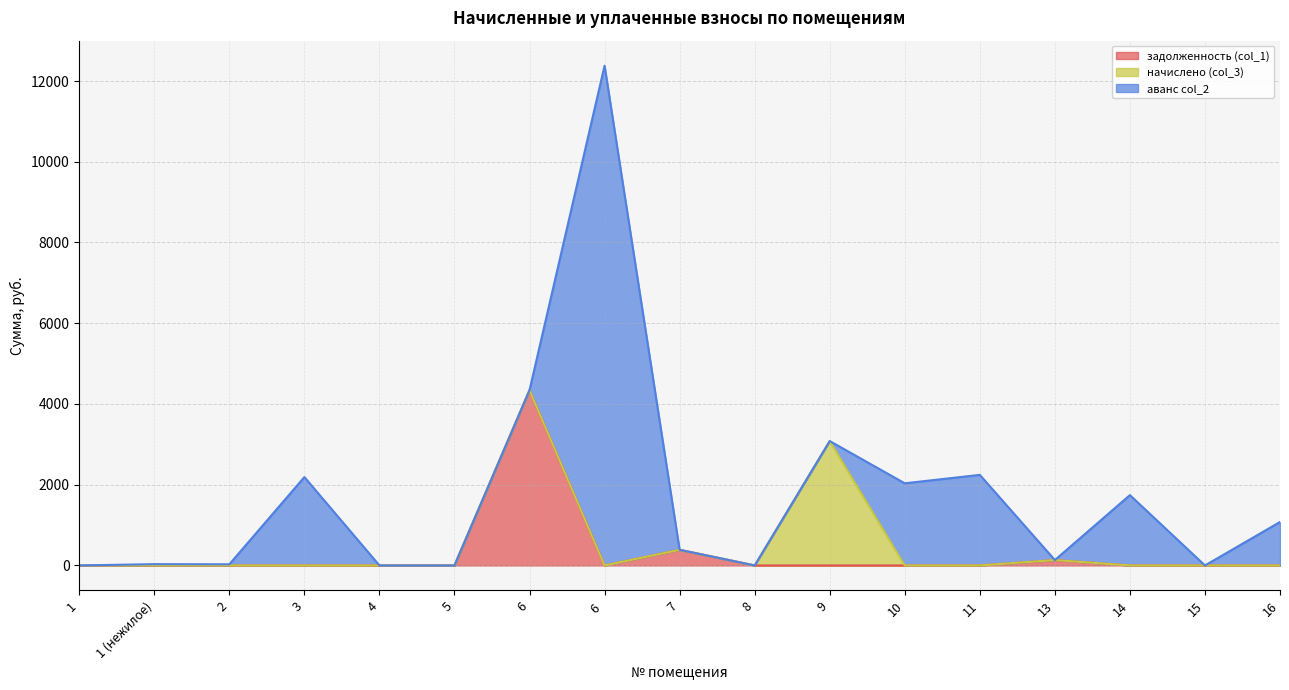

Does the chart display data point markers on the line(s)?

No